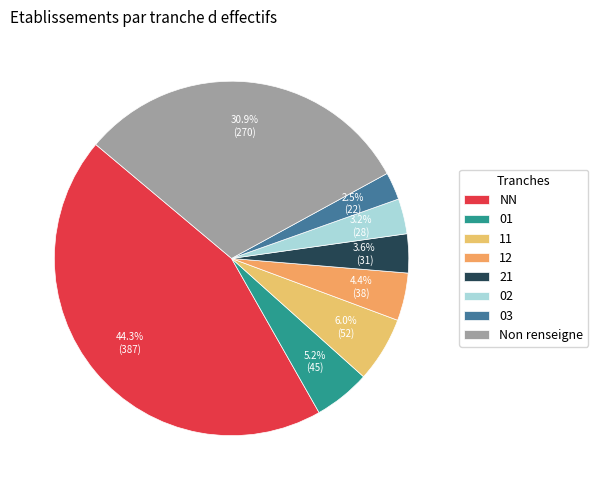

What percentage is NOT represented by 02?

96.8%